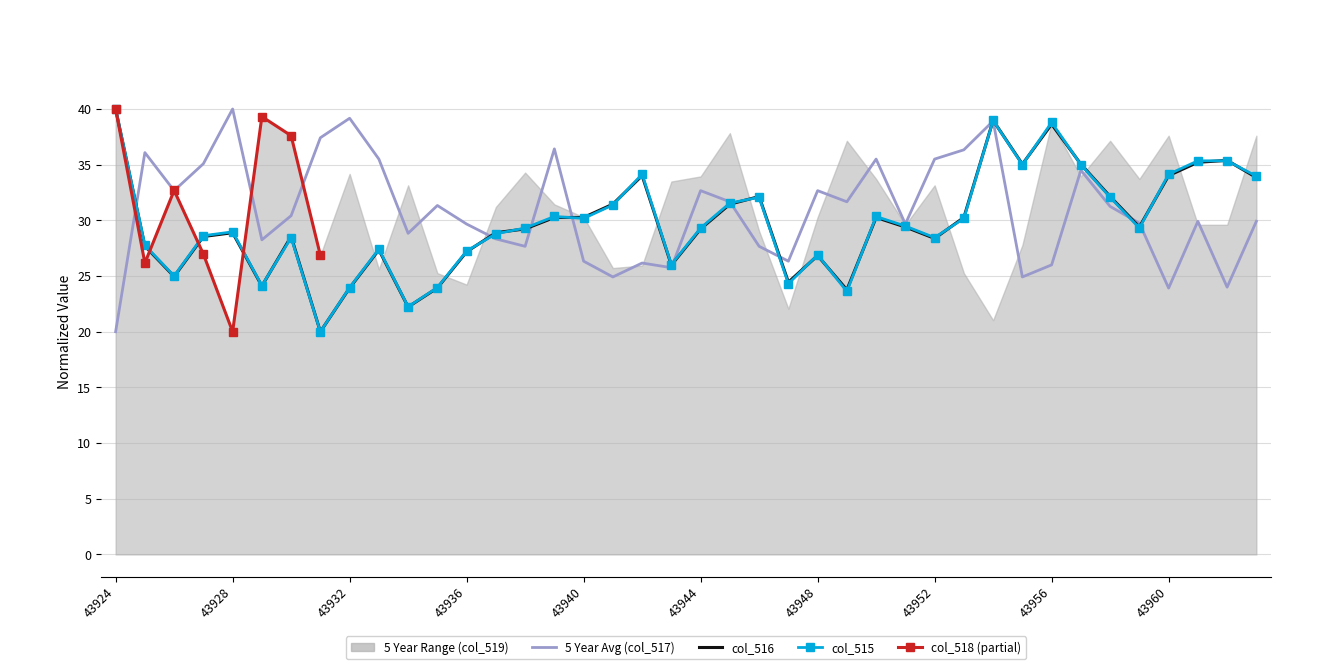

How many data points in col_516 are above 29?

22